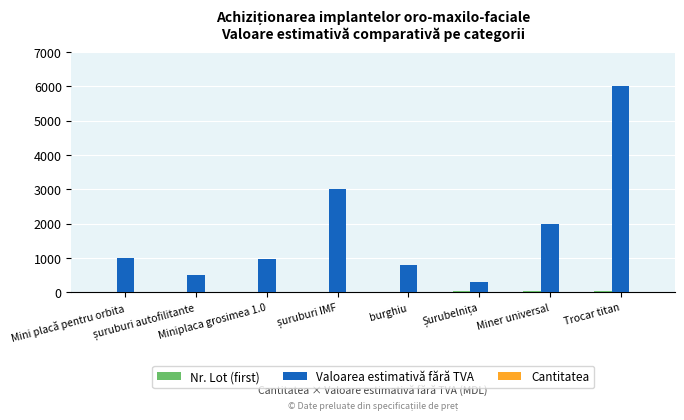

Which series has the largest total across all categories?

Valoarea estimativă fără TVA